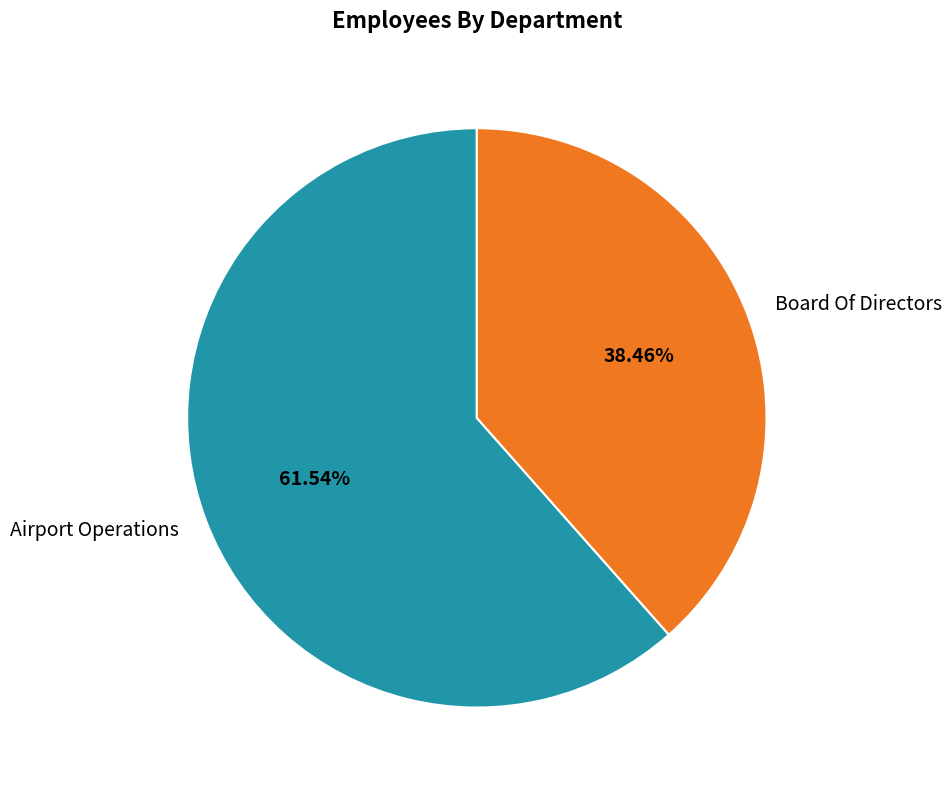

What is the majority slice?

Airport Operations